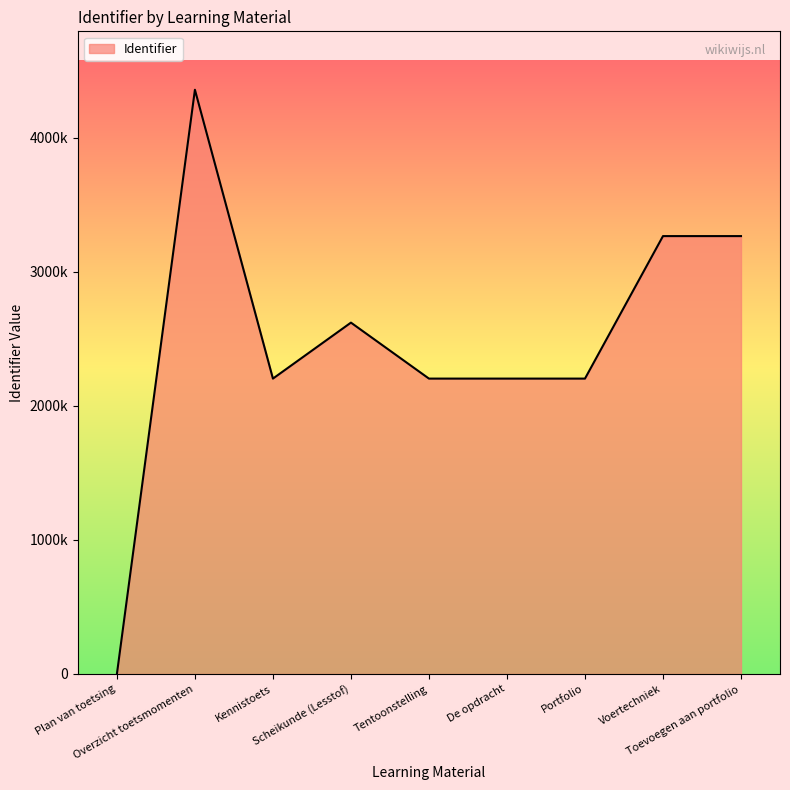

What is the average value?

2481156